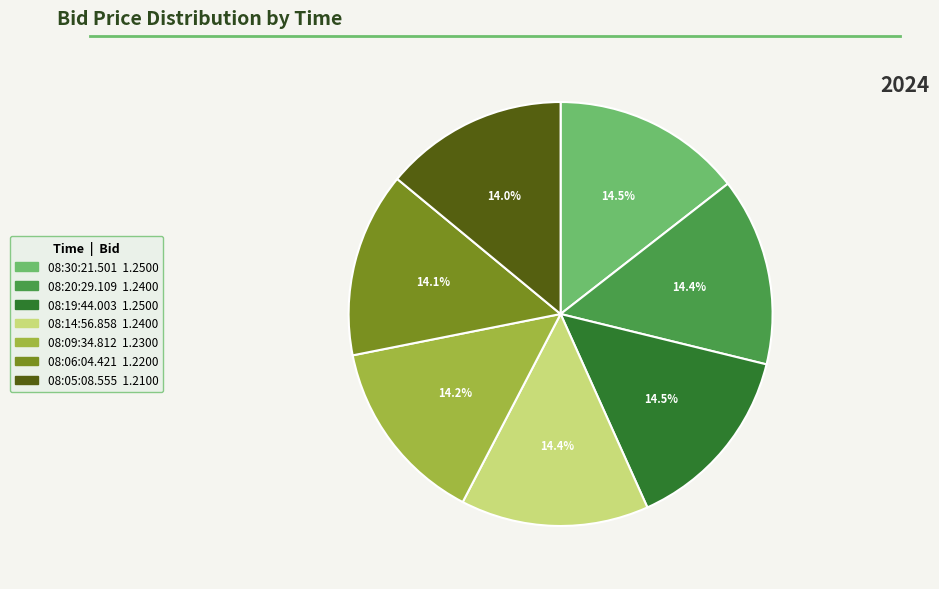

What percentage is the 08:06:04.421 slice, to the nearest percent?

14%